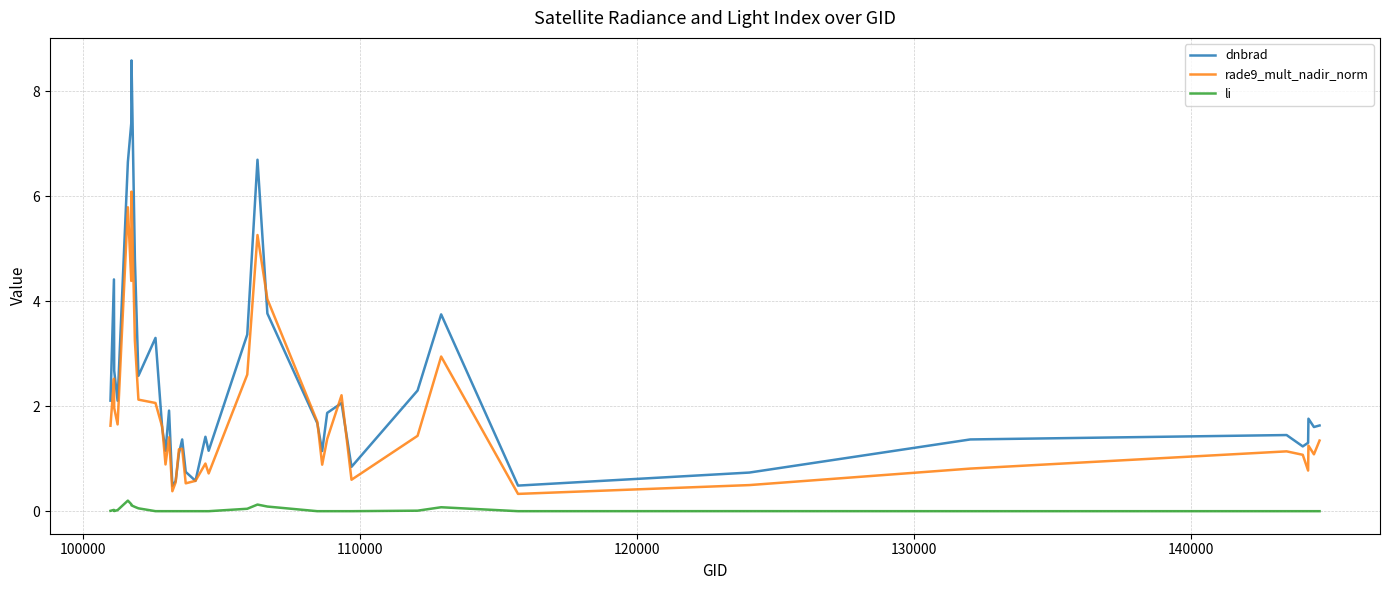

List the series in order of their overall mean, lowest first.

li, rade9_mult_nadir_norm, dnbrad